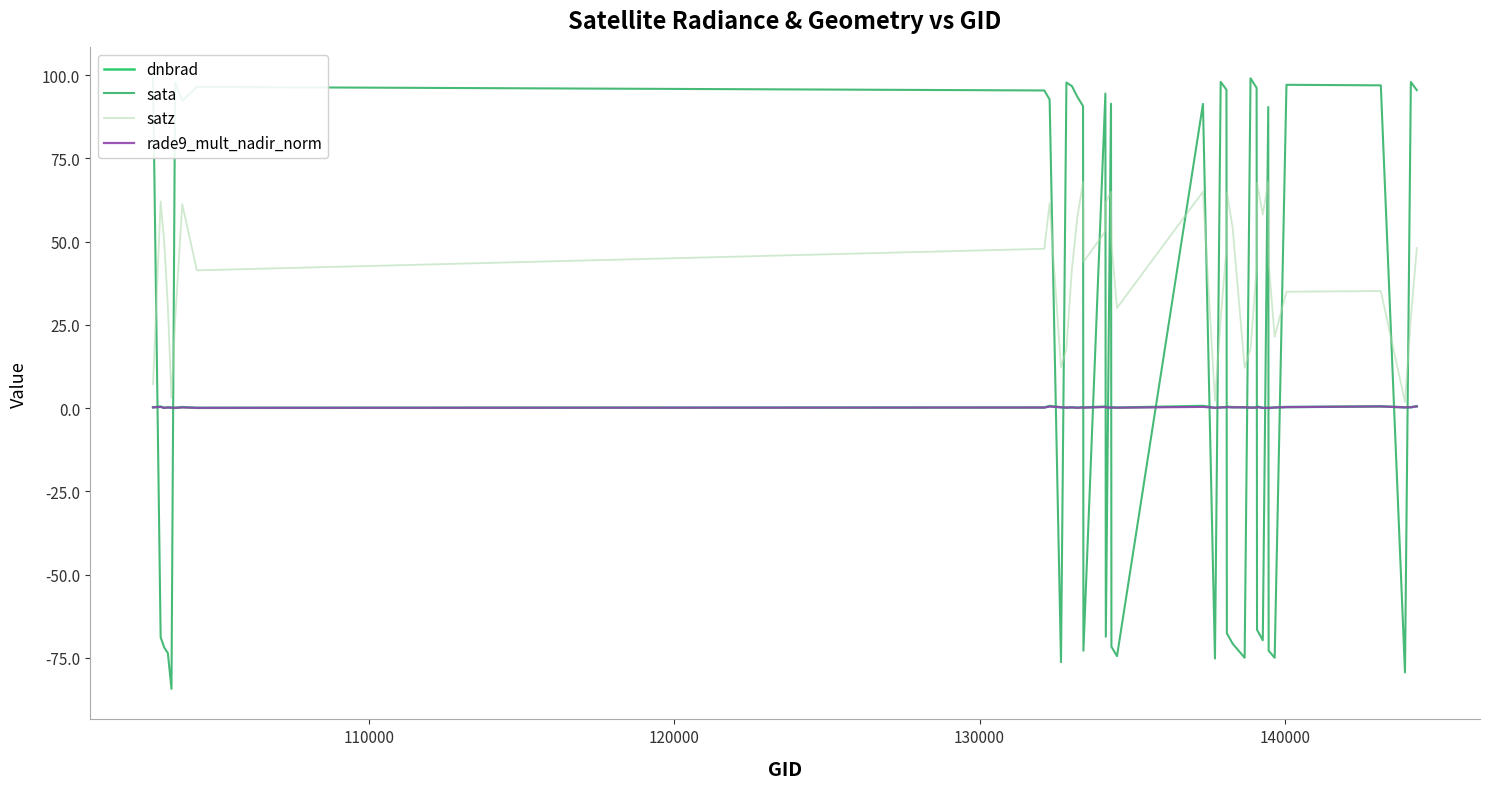

True or false: satz and dnbrad intersect in this chart.

False